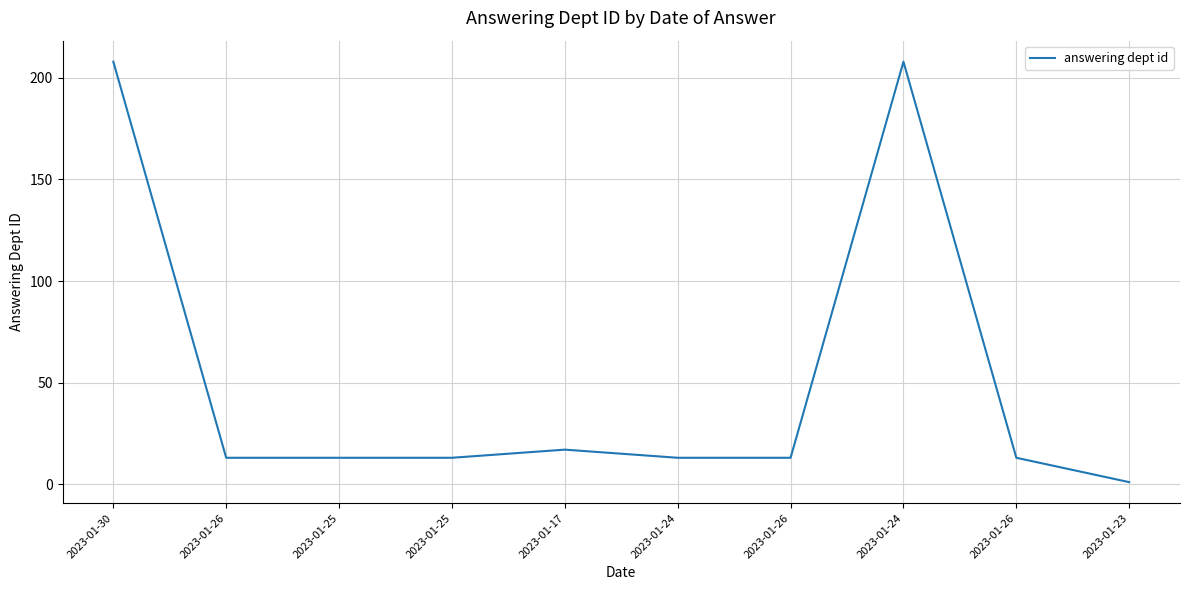

True or false: the data shows 208 at 2023-01-30.

True